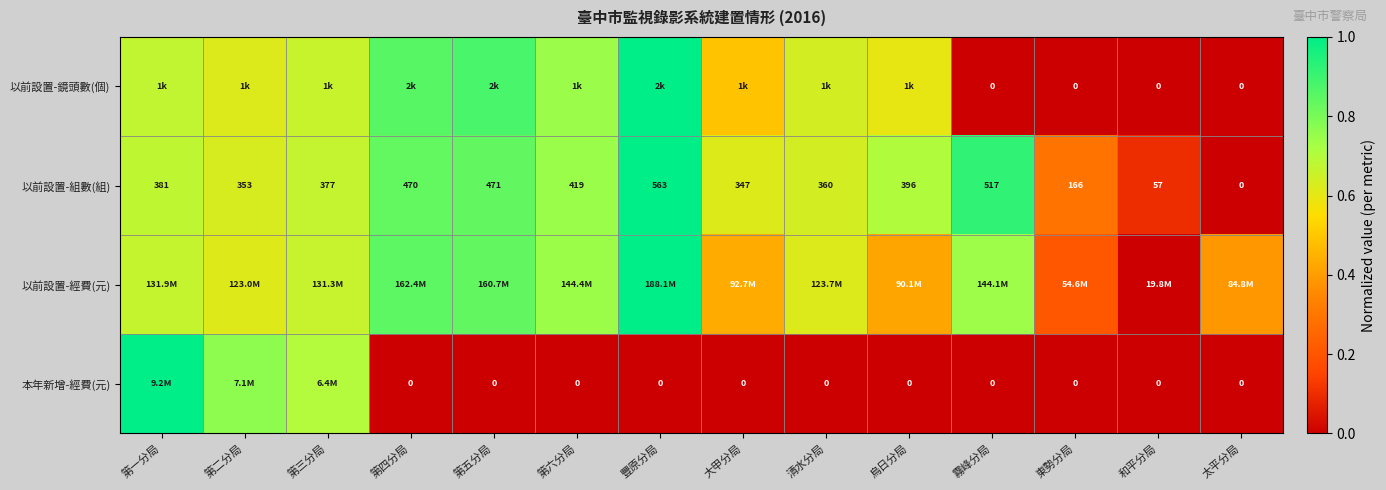

Is the value of 以前設置-組數(組) at 豐原分局 greater than the value of 以前設置-鏡頭數(個) at 霧峰分局?

Yes